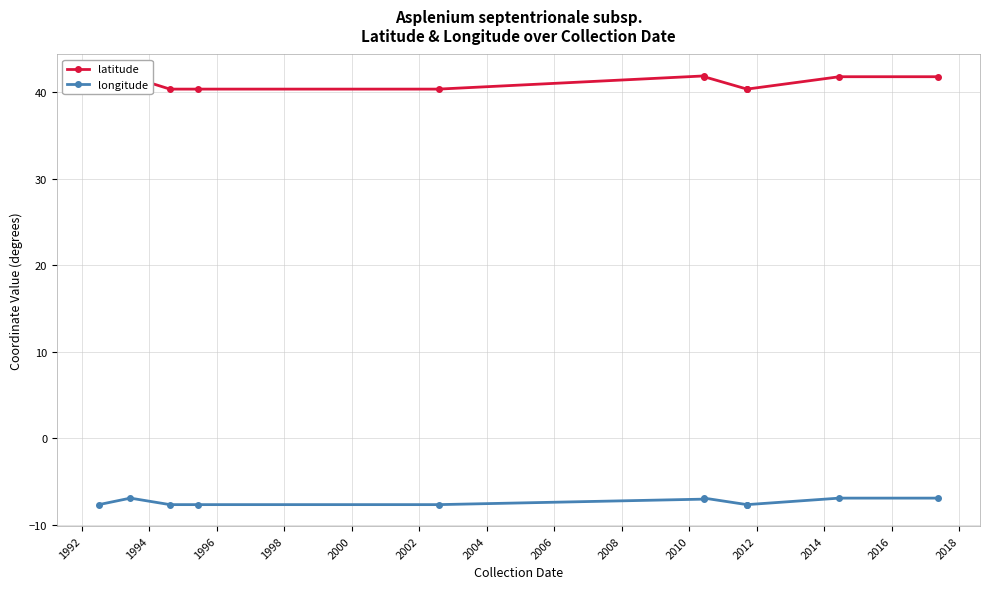

True or false: latitude and longitude intersect in this chart.

False